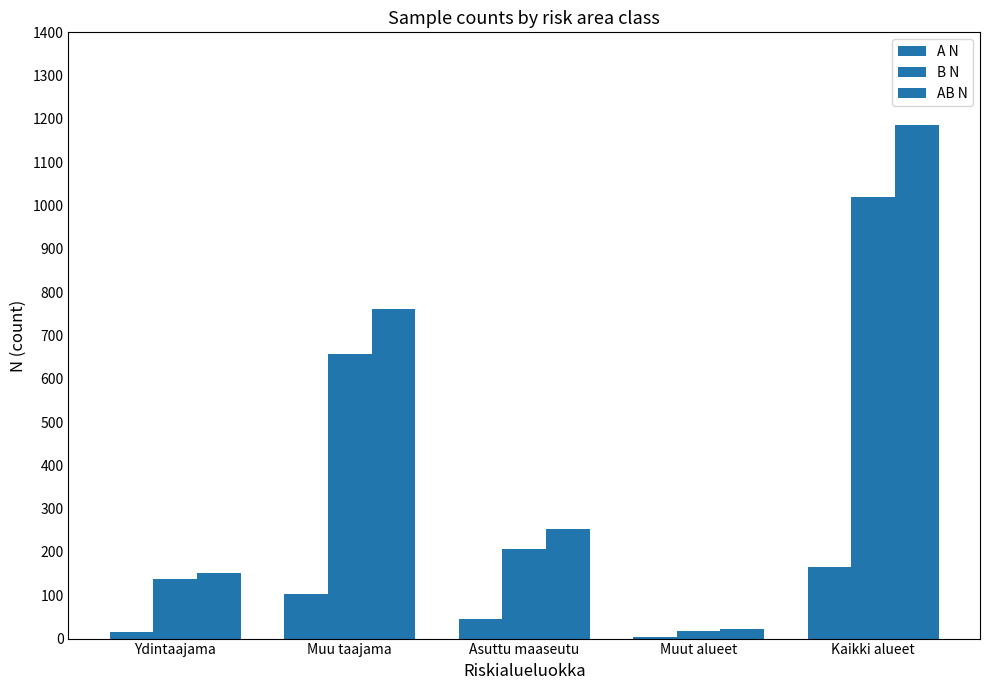

What is the difference between the maximum and minimum values in the AB N series?

1164